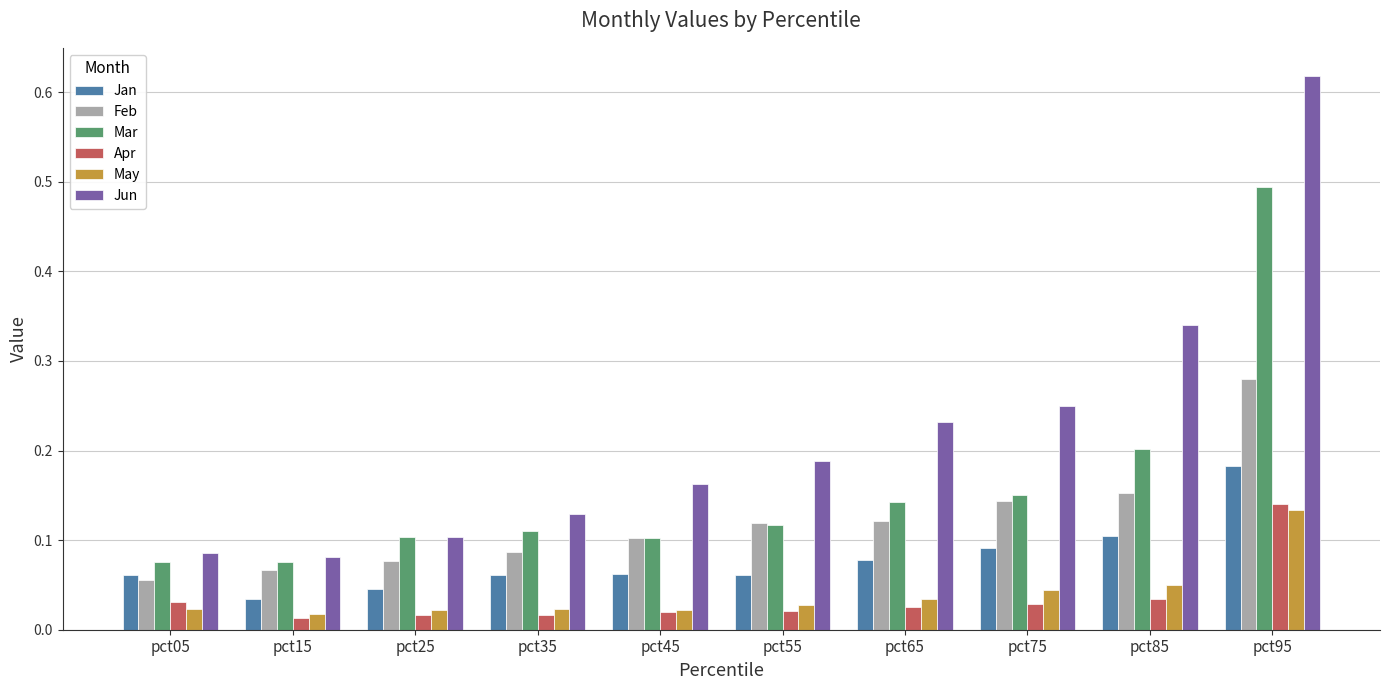

What is the sum of all May values?

0.4